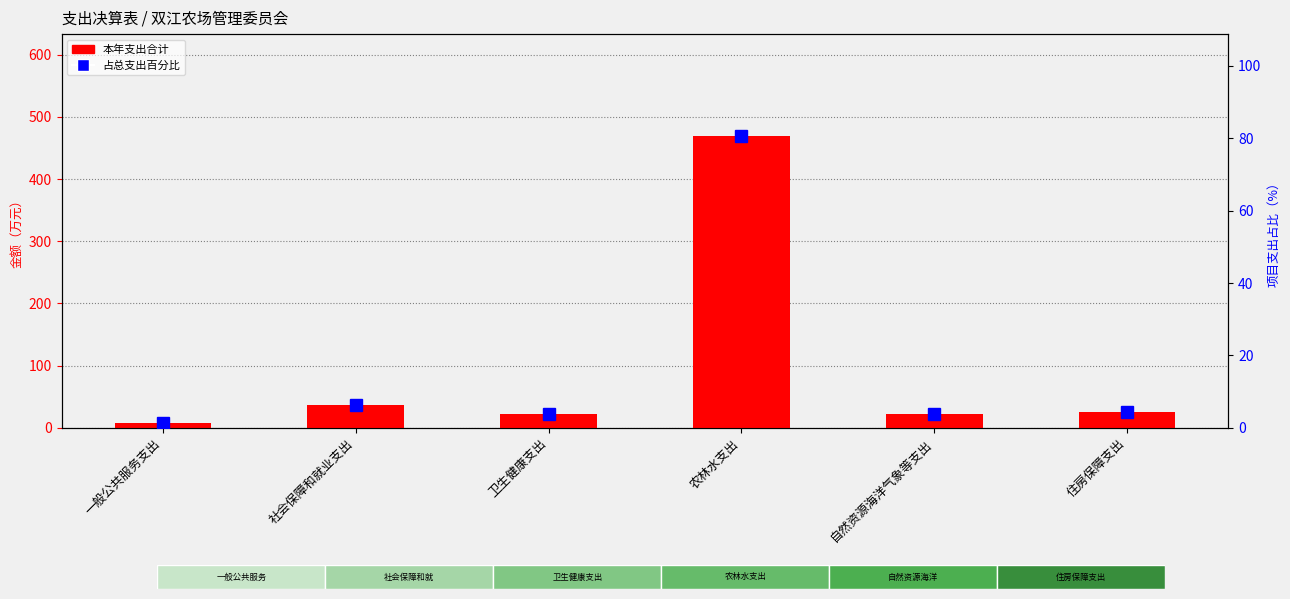

Where is 占总支出百分比 nearest to the value 40?

社会保障和就业支出